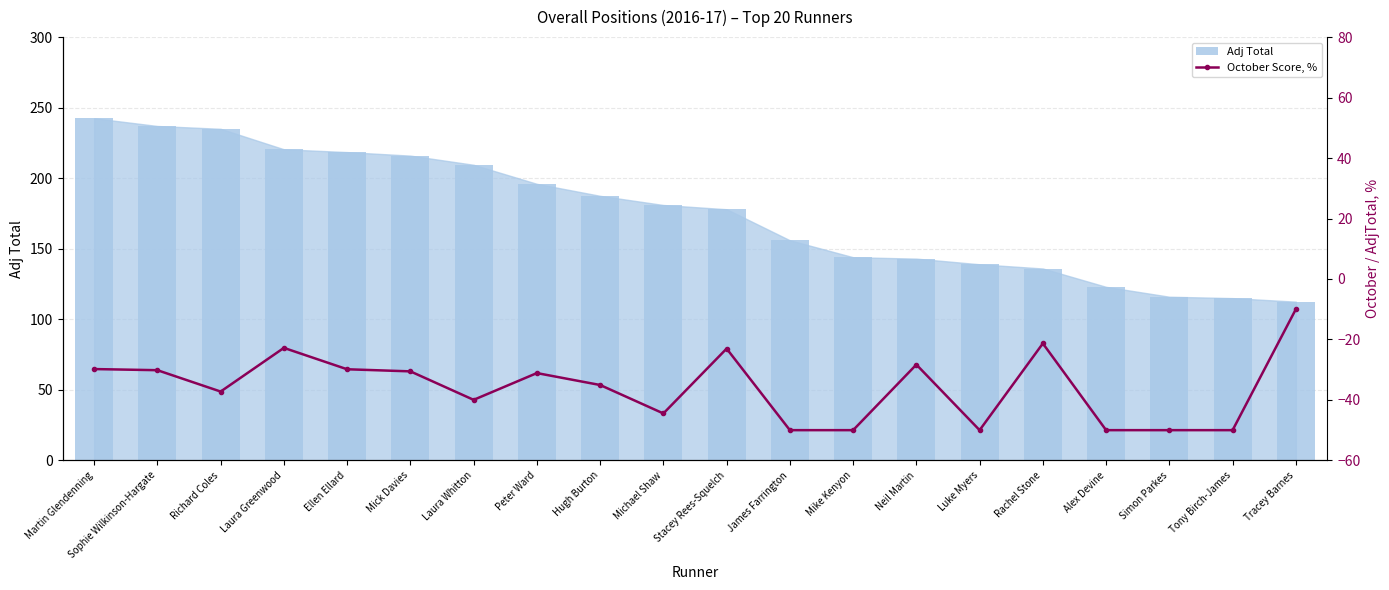

What is the label of the 8th bar from the left?

Peter Ward